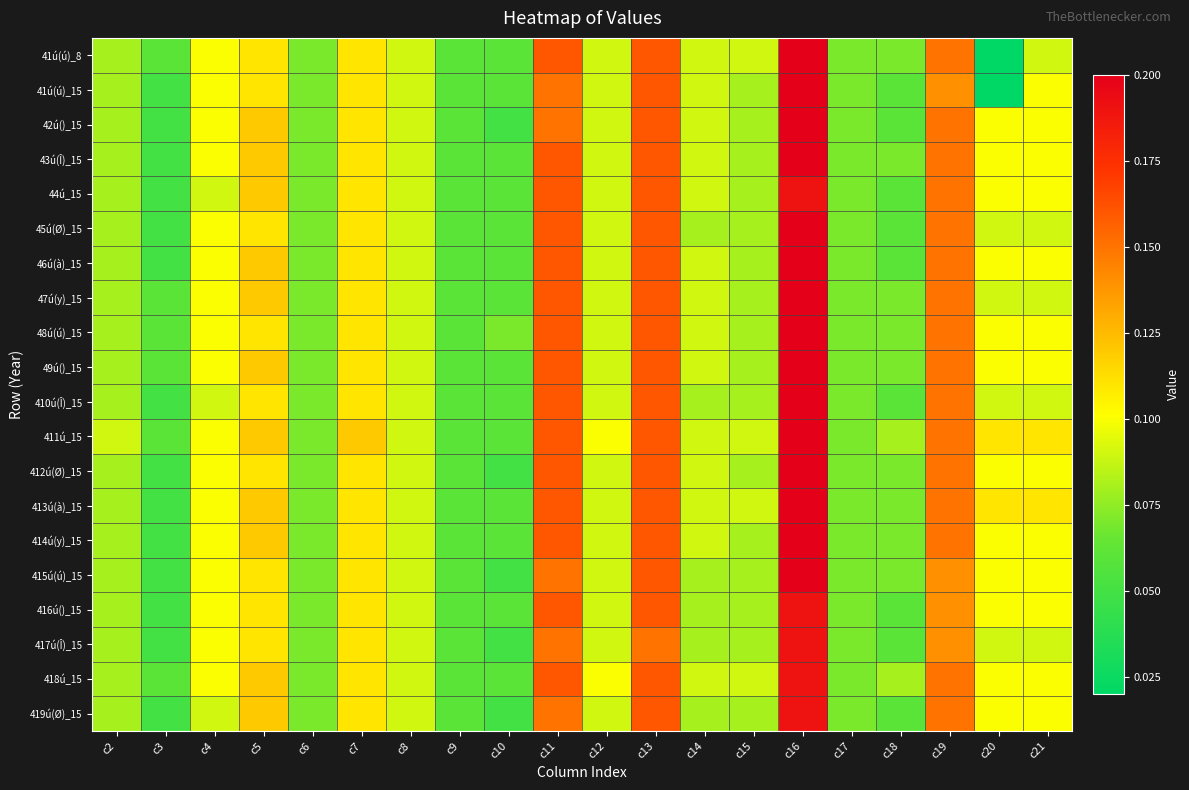

Which has a higher value, c3 or c21?

c21